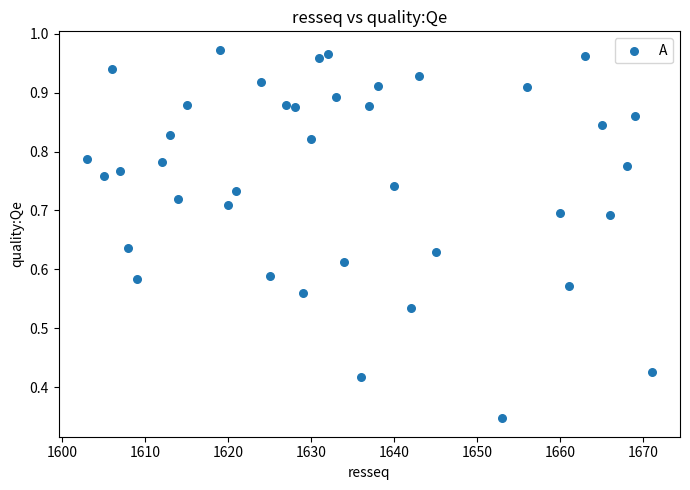

What is the range of X values (max minus min)?

68.0